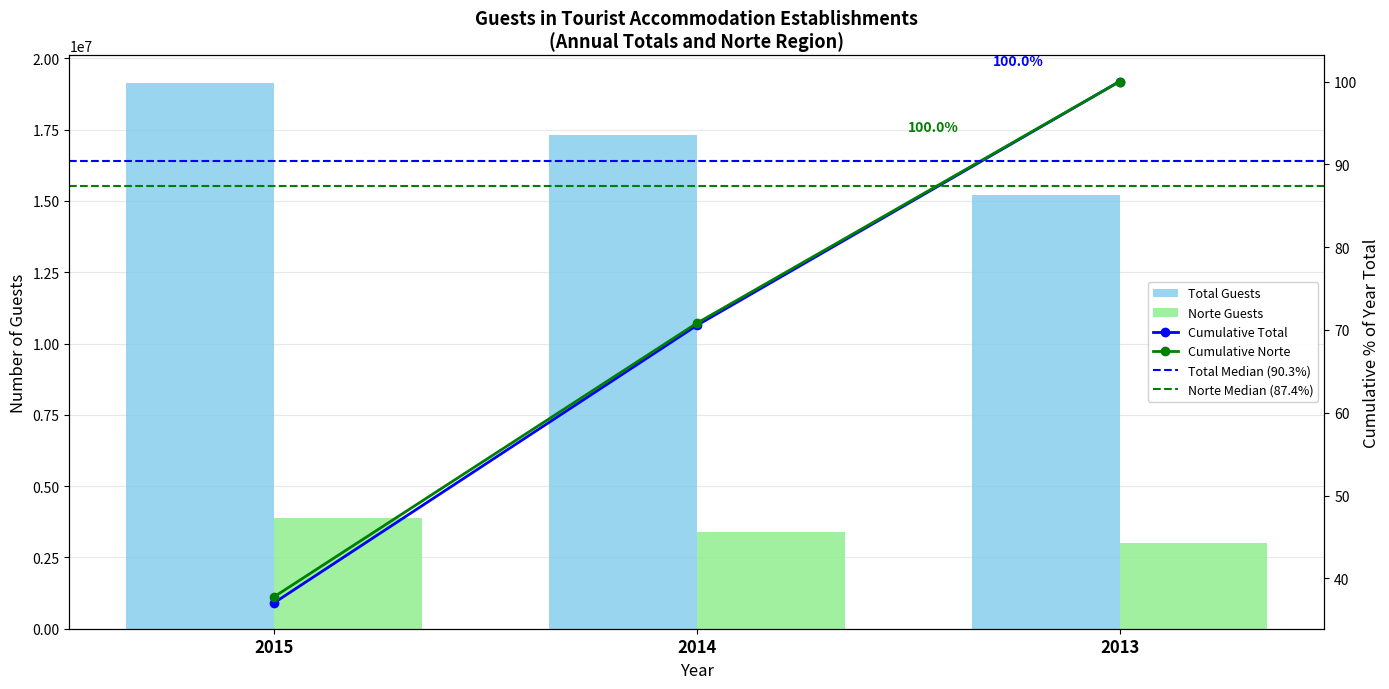

What is the spread (max minus min) of values at 2014?

17295890.4